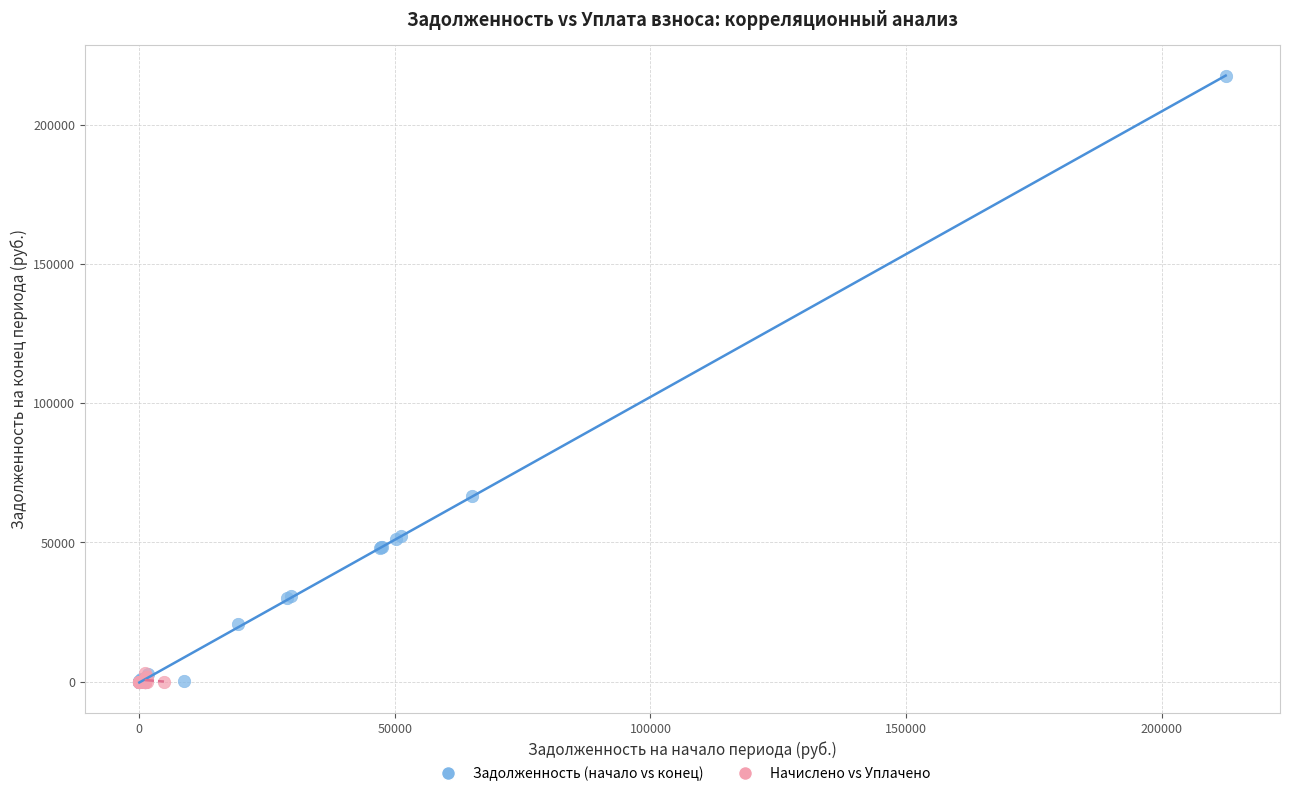

Which series reaches the maximum Y coordinate?

Задолженность (начало vs конец)